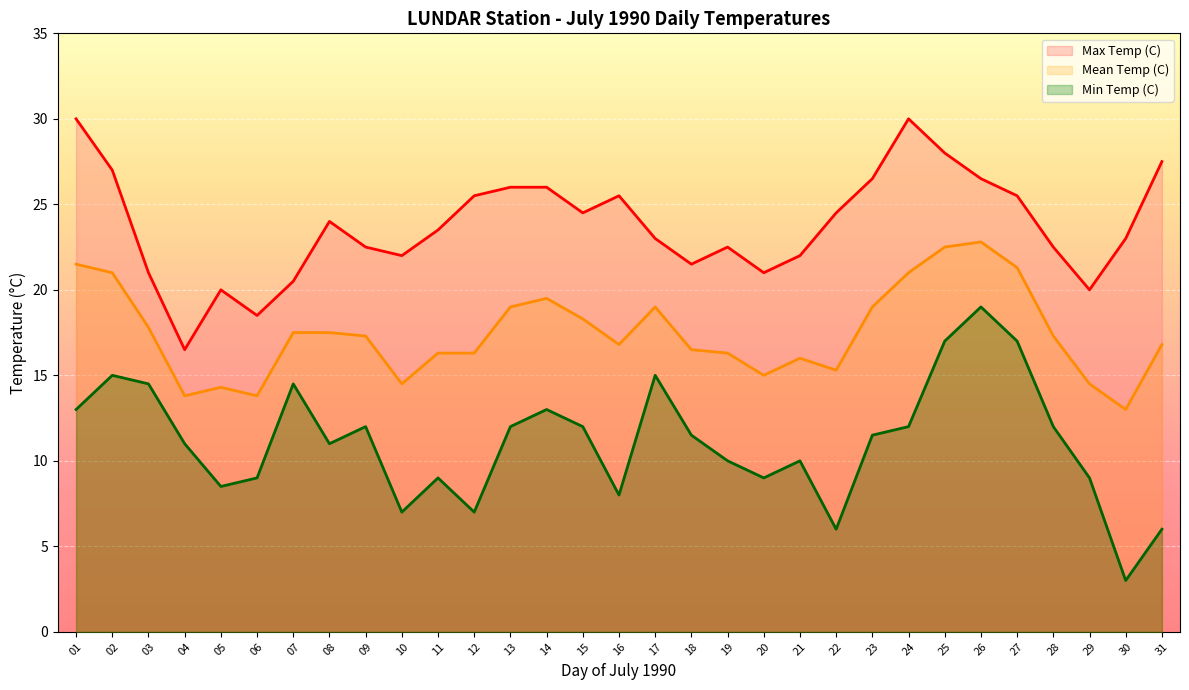

List the series in order of their peak value, highest first.

Max Temp (C), Mean Temp (C), Min Temp (C)